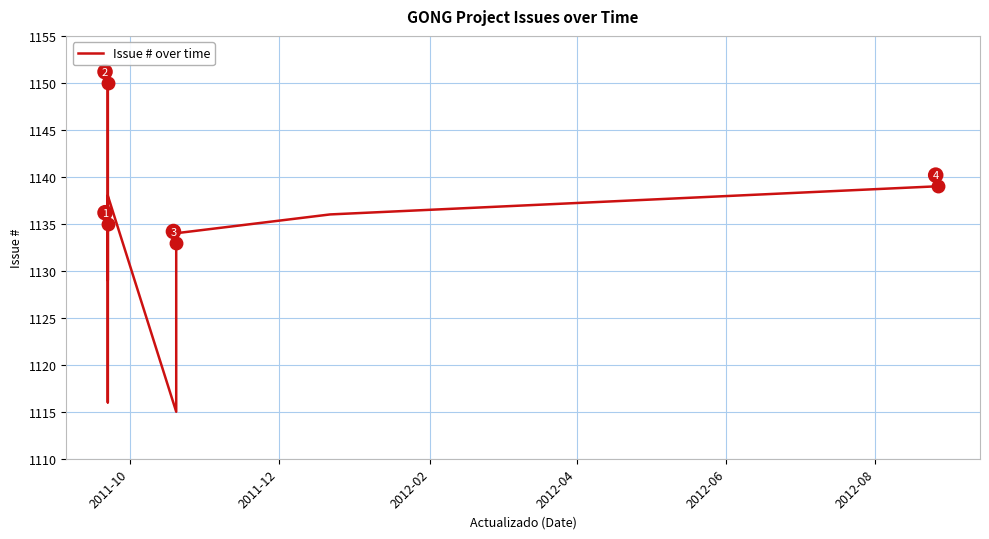

How many points are higher than both their immediate neighbors (excluding endpoints)?

2